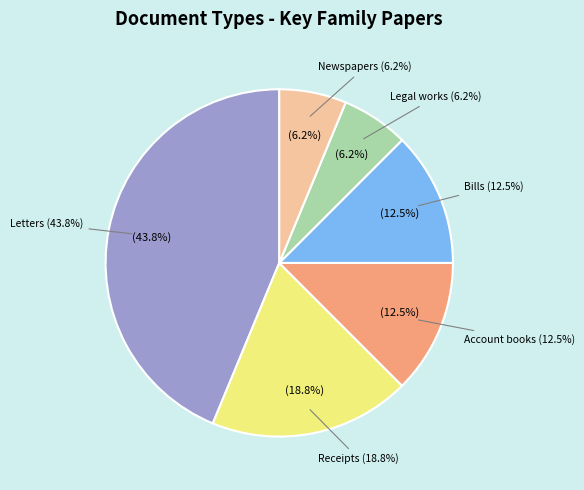

To the nearest percent, what is the difference between the Bills and Receipts slice percentages?

6%